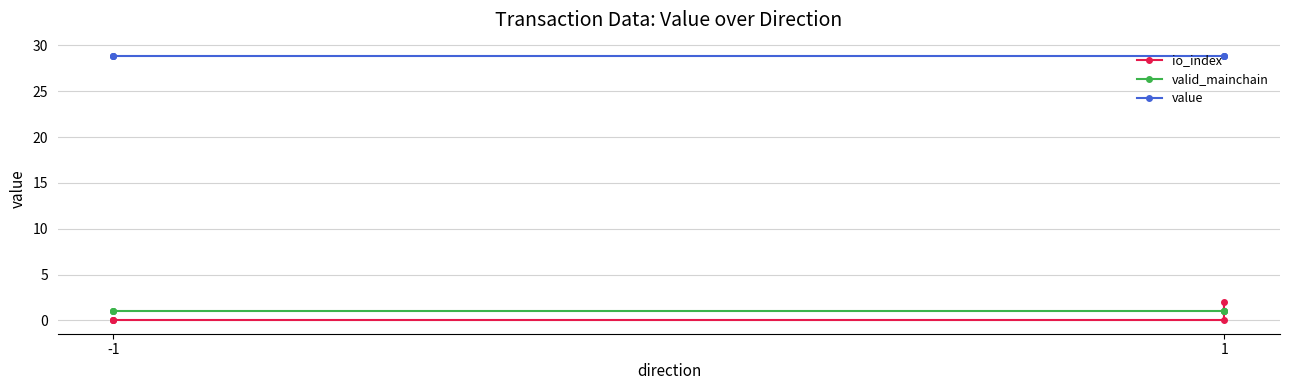

True or false: valid_mainchain has more than 0 points higher than both neighbors.

False